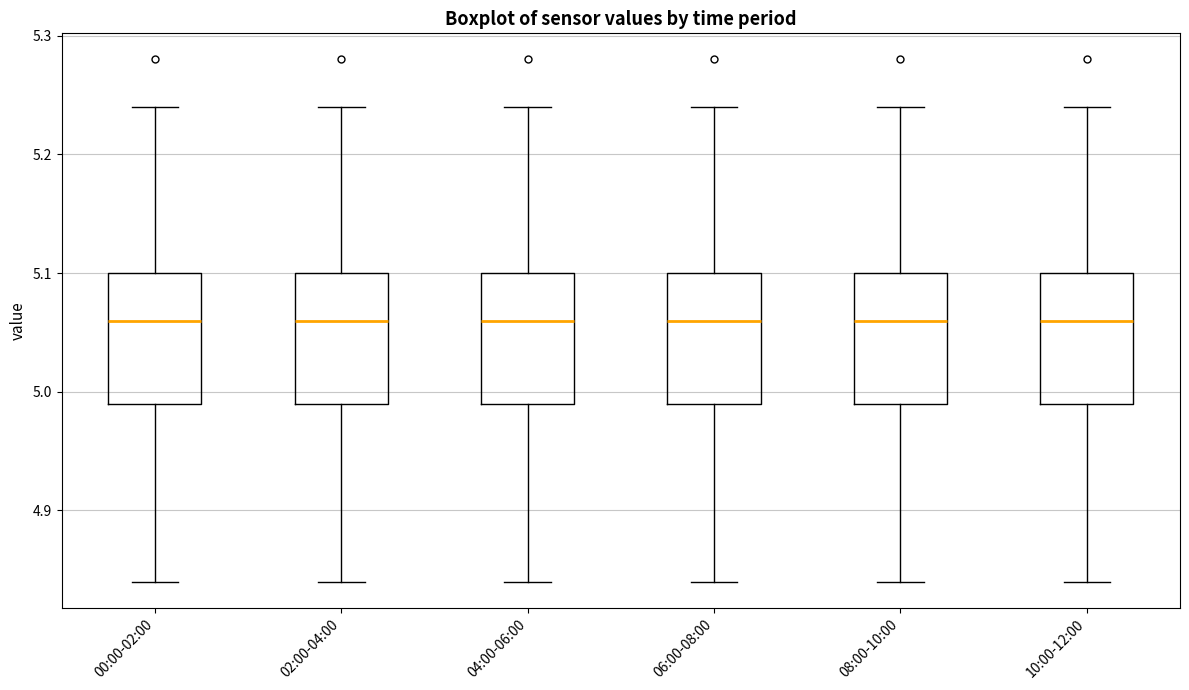

Reading left to right, transcribe this box plot: for each box, give where its median line is, the range the box spans, and where its two whiskers end, as read against the y-axis. The values are not printed on the chart, so give them approximately, as read against the axis.

00:00-02:00: median 5.06, box 4.99 to 5.10, whiskers 4.84 to 5.24
02:00-04:00: median 5.06, box 4.99 to 5.10, whiskers 4.84 to 5.24
04:00-06:00: median 5.06, box 4.99 to 5.10, whiskers 4.84 to 5.24
06:00-08:00: median 5.06, box 4.99 to 5.10, whiskers 4.84 to 5.24
08:00-10:00: median 5.06, box 4.99 to 5.10, whiskers 4.84 to 5.24
10:00-12:00: median 5.06, box 4.99 to 5.10, whiskers 4.84 to 5.24